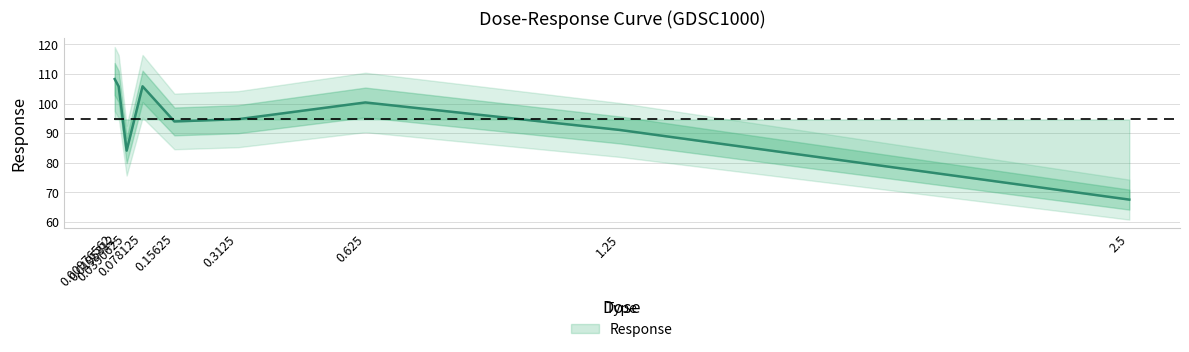

What is the change in value from 0.00976562 to 0.0195312?

-2.5